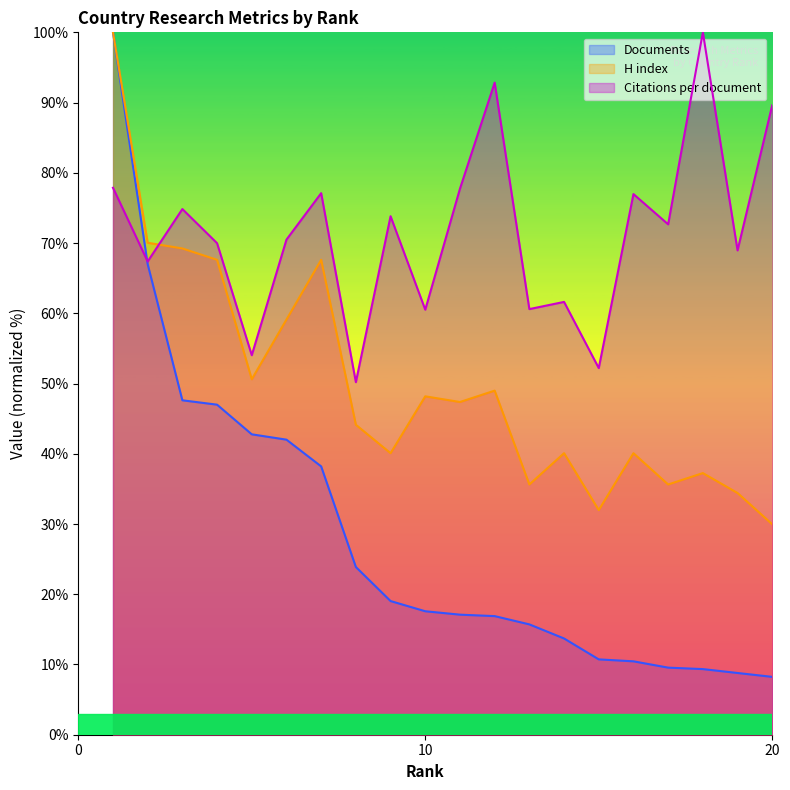

The Citations per document series shows 74.8 at 3. True or false?

True